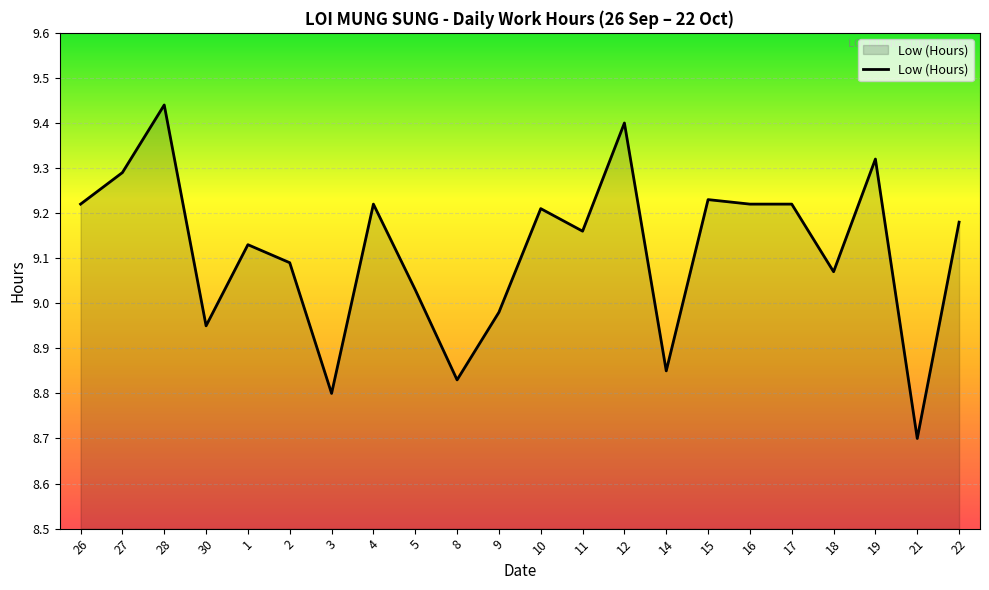

Between 30 and 11, which is larger?

11